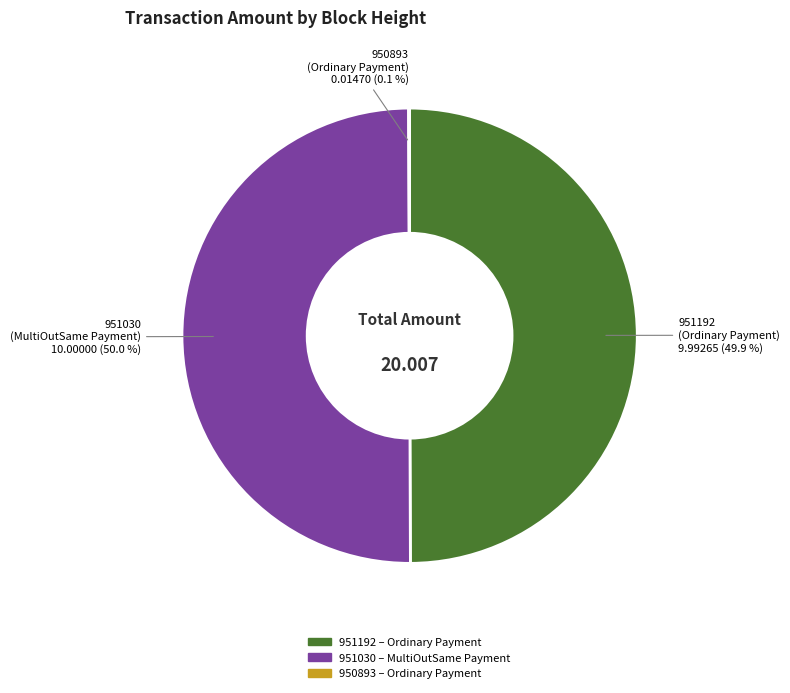

To the nearest percent, what is the difference between the largest and smallest slice percentages?

50%